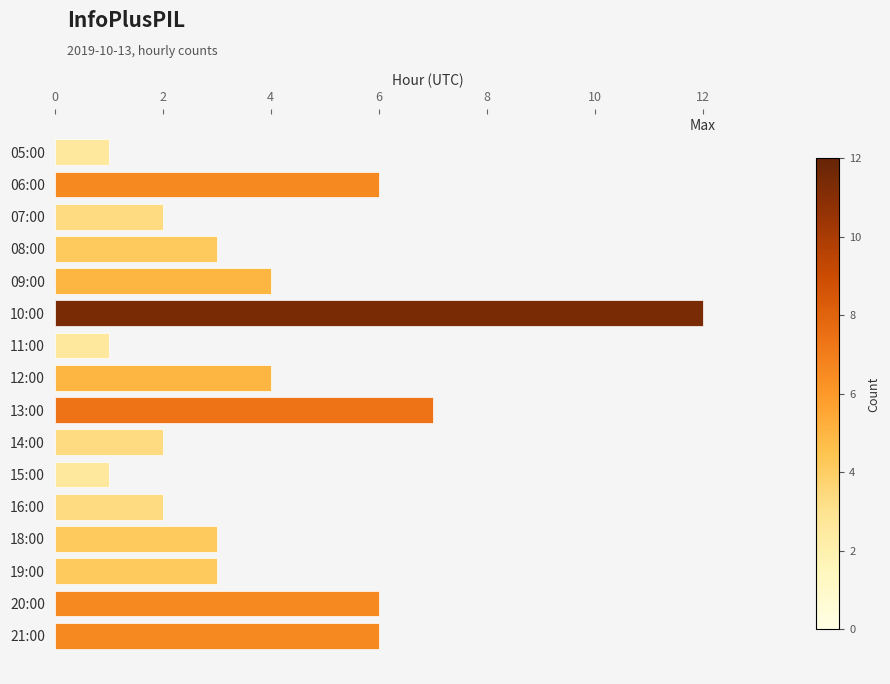

The value at 20:00 is 4. True or false?

False